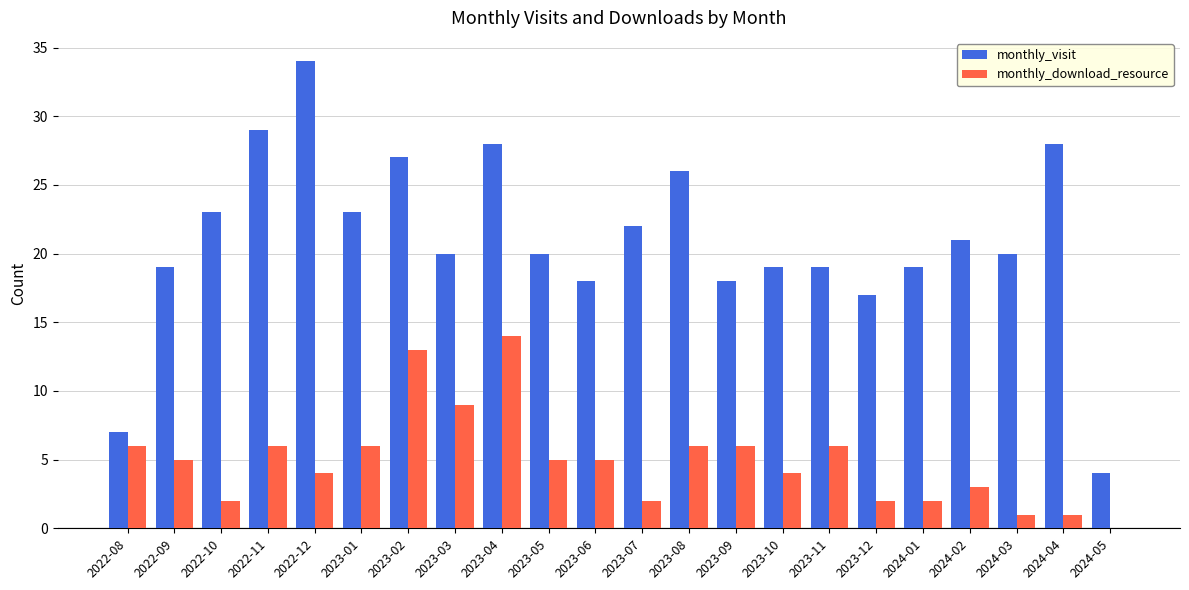

How many groups of bars are there?

22